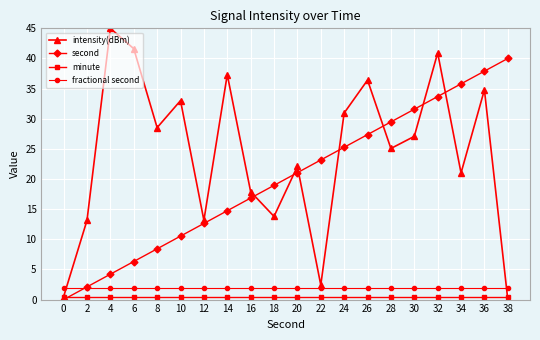

The fractional second series shows 2.0 at 16. True or false?

True